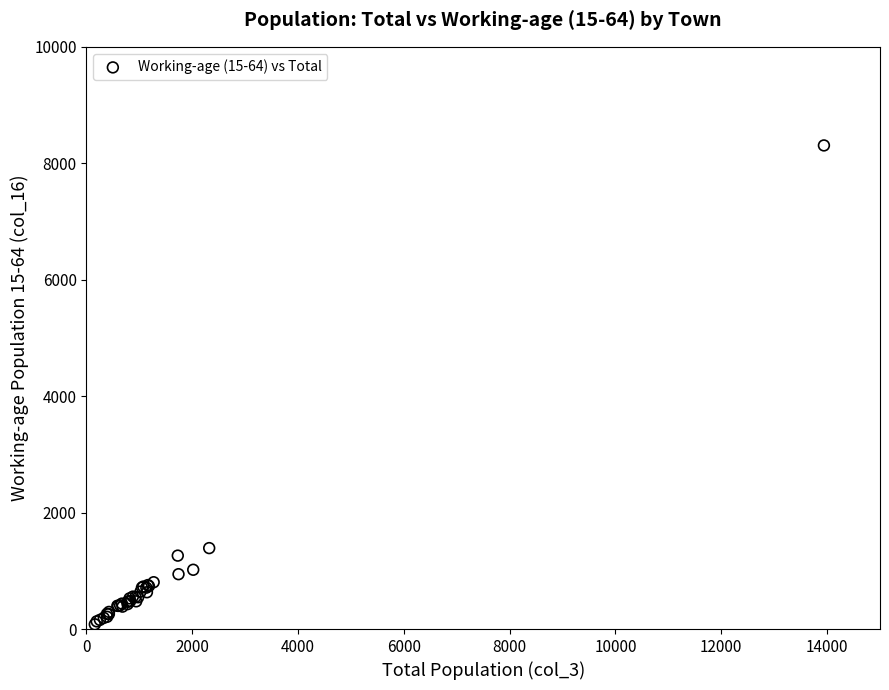

What Y value in the scatter plot is closest to 4193?

1390